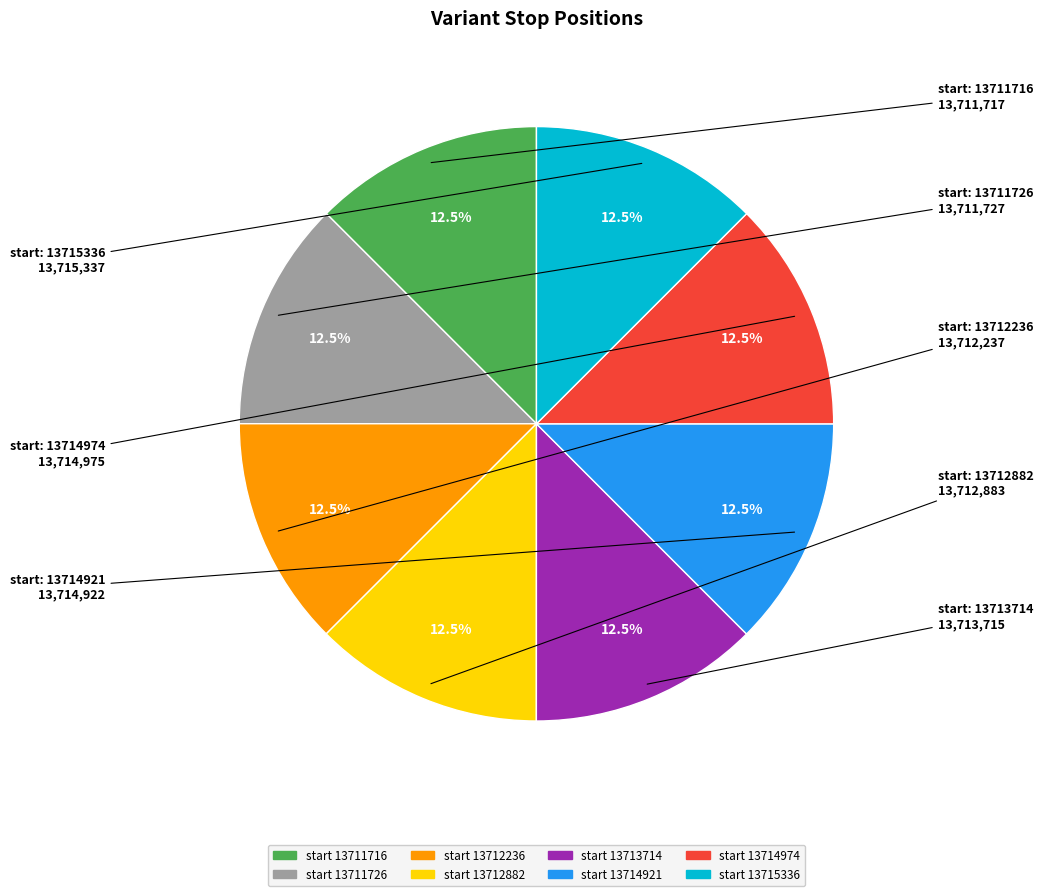

Does any single category account for the majority?

No